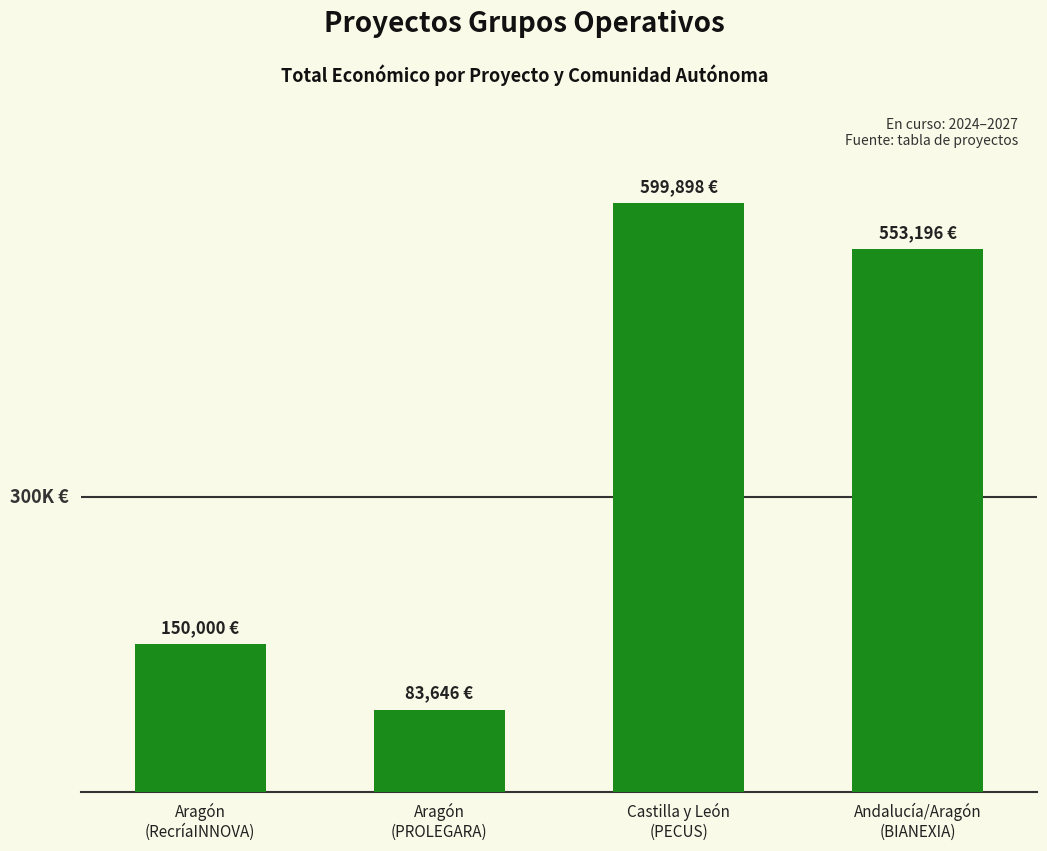

Read the value at Andalucía/Aragón
(BIANEXIA), to the nearest 10.

553200